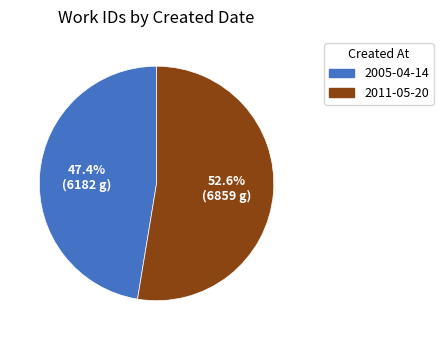

What percentage is the 2005-04-14 slice, to the nearest percent?

47%